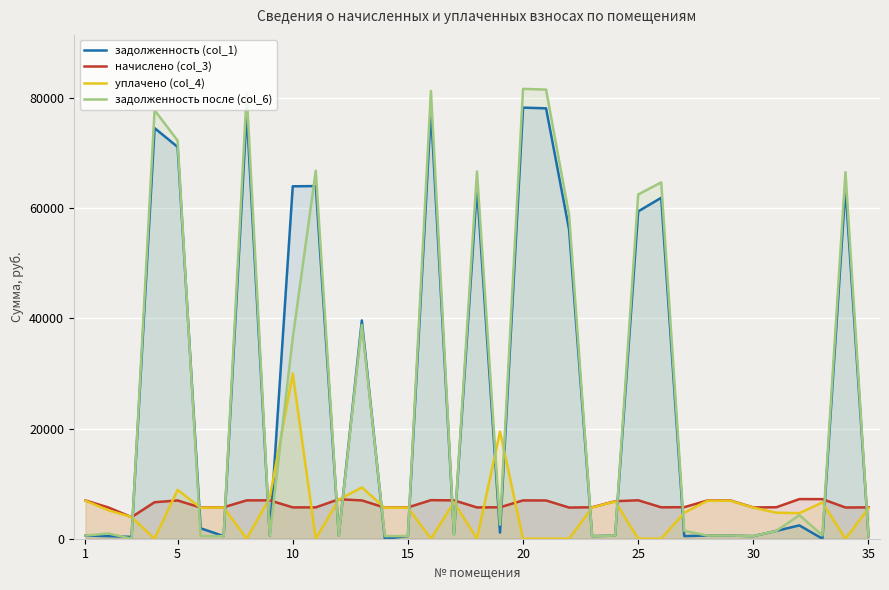

The value of уплачено (col_4) at 10 is 45505.9. True or false?

False